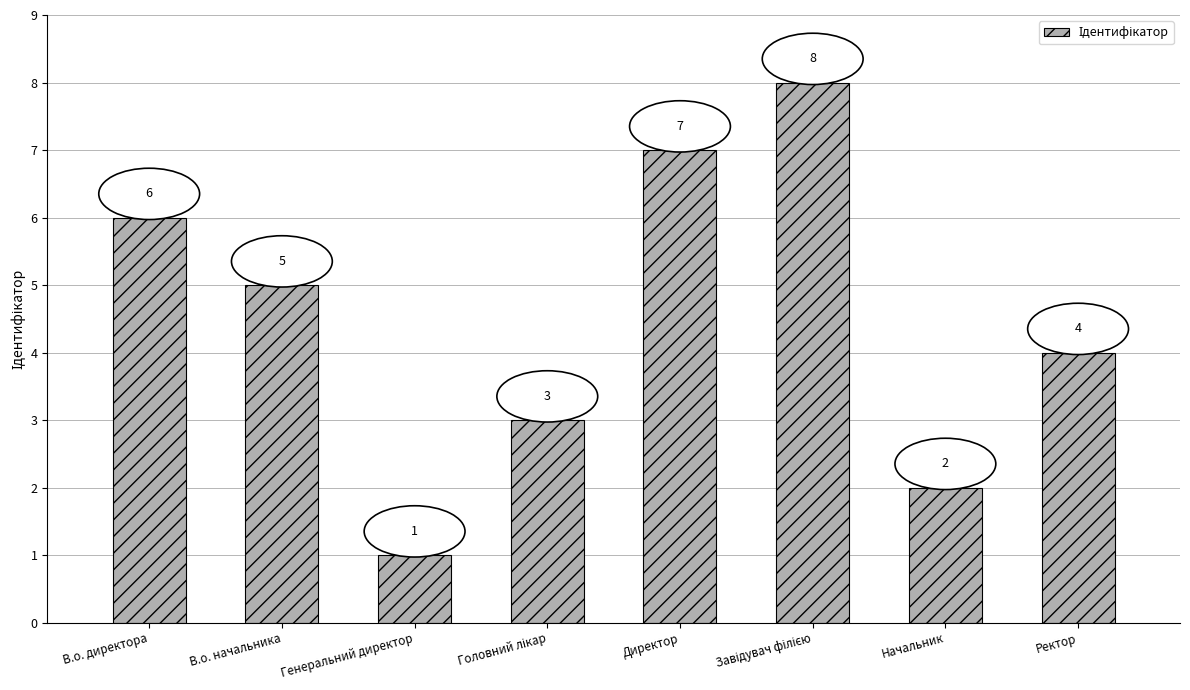

The chart shows a value of 2 at Начальник. True or false?

True